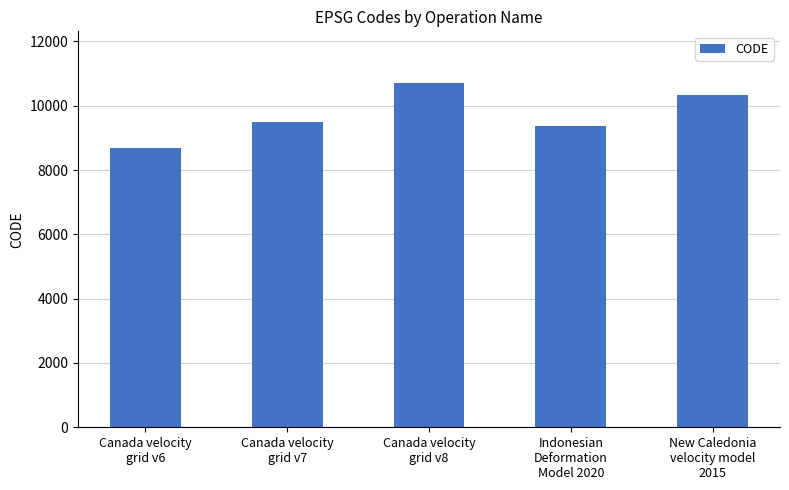

Which category has the highest value across all series?

Canada velocity
grid v8